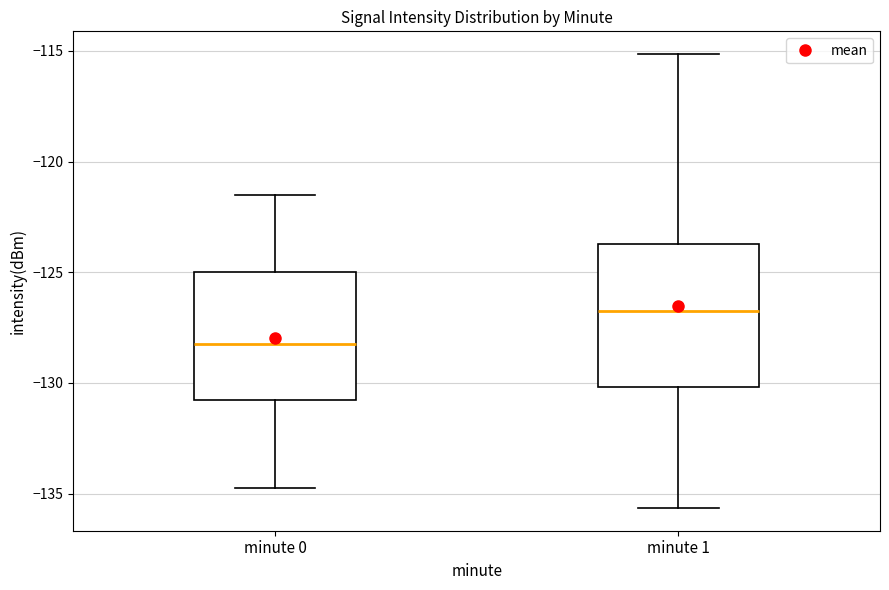

Which box is the tallest, from its lower edge to its upper edge?

minute 1